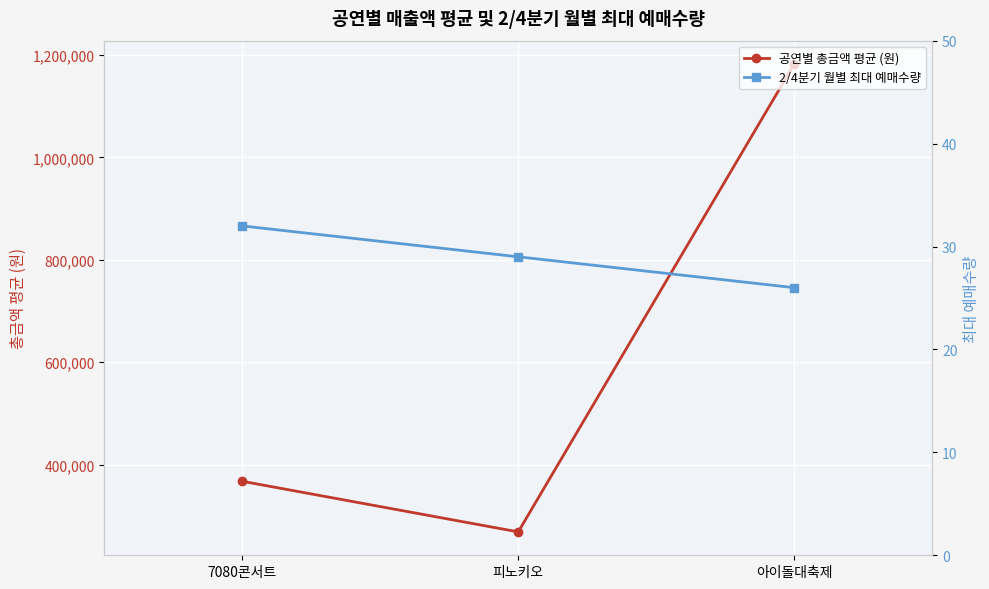

Is this an area chart (filled region under the line)?

No